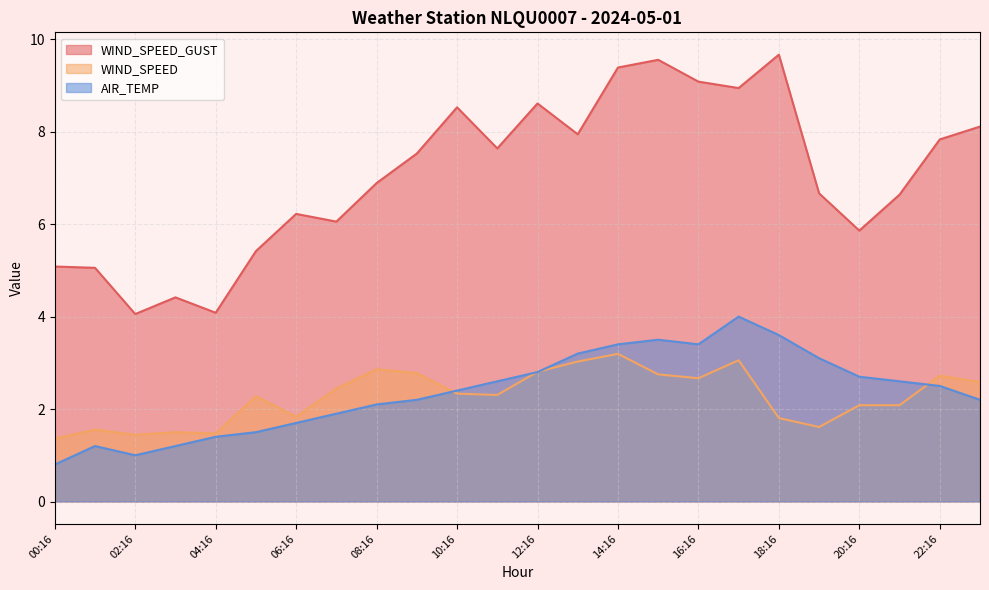

True or false: WIND_SPEED has a value of 2.2 at 04:16.

False